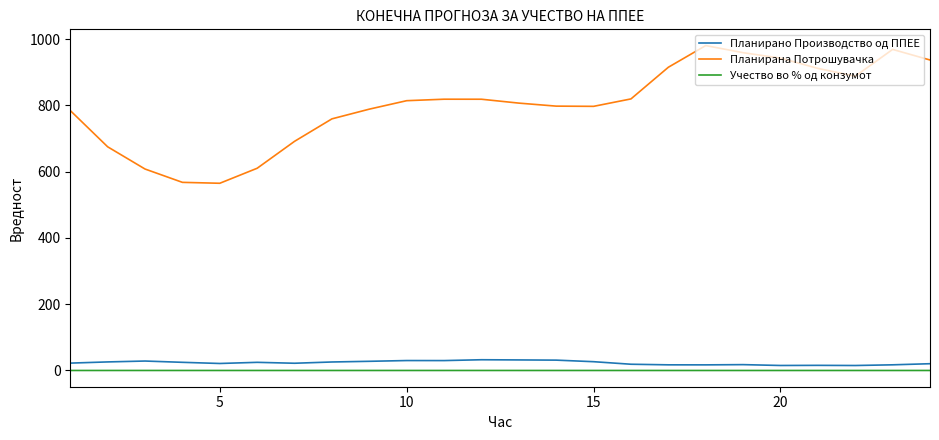

True or false: Планирано Производство од ППЕЕ and Планирана Потрошувачка intersect in this chart.

False